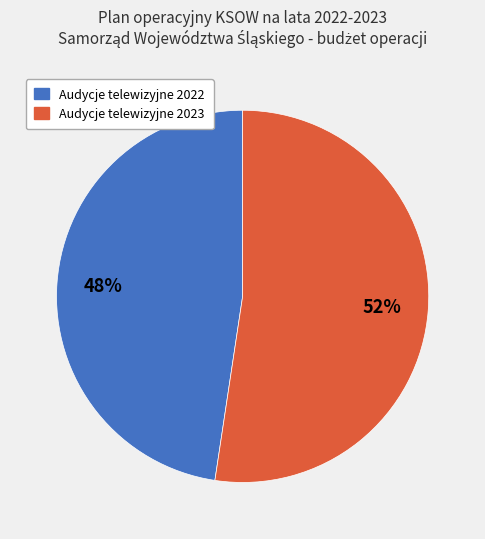

To the nearest percent, what is the average slice percentage?

50%